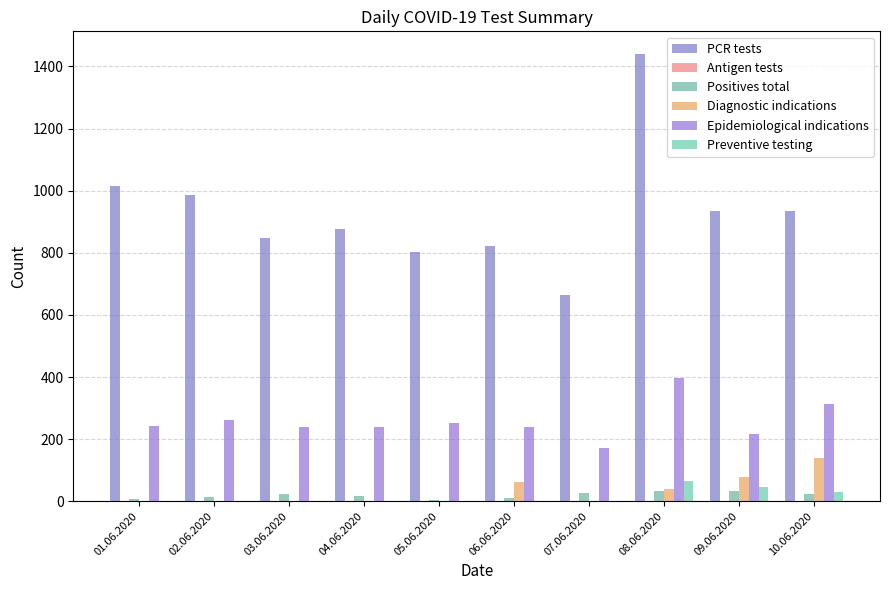

Reading left to right, what are all the values shown in this chart?

PCR tests: 1014	985	849	875	801	822	663	1441	933	933
Antigen tests: 0	0	0	0	0	0	0	0	0	0
Positives total: 8	14	24	18	5	12	28	34	32	23
Diagnostic indications: 0	1	1	0	0	62	0	39	78	140
Epidemiological indications: 243	260	239	240	251	239	173	397	217	312
Preventive testing: 0	1	0	0	1	0	0	66	46	29